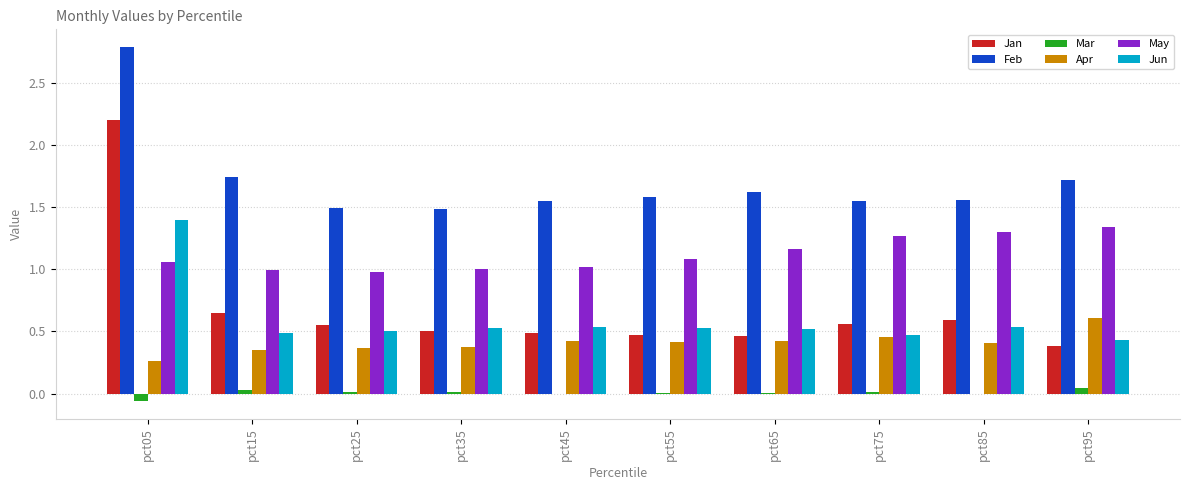

The Jun series shows 0.5 at pct15. True or false?

True